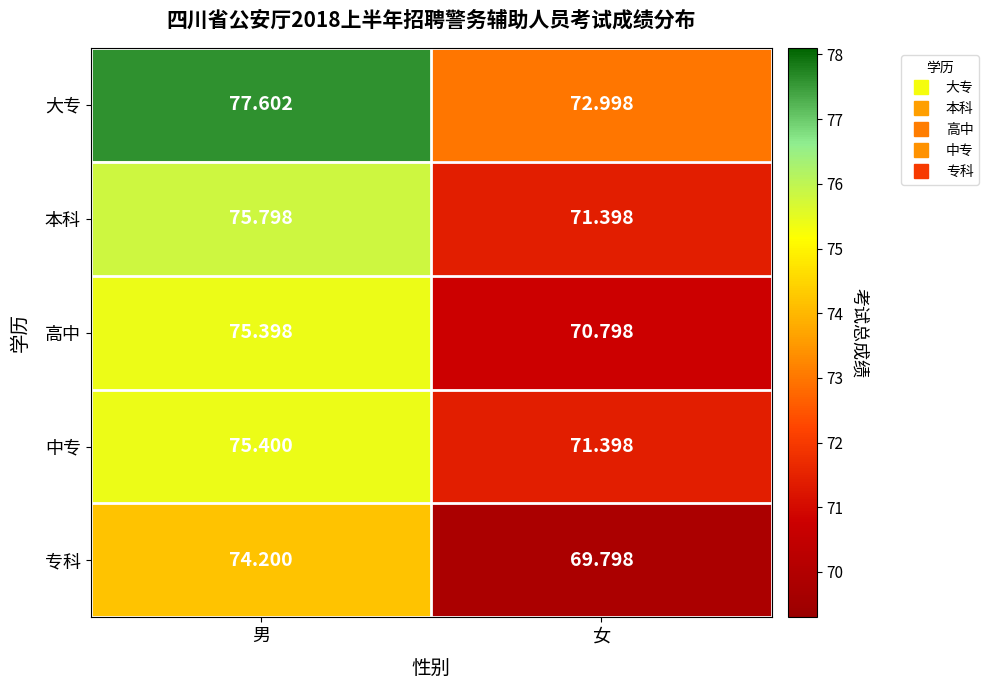

Which label corresponds to the smallest value in the chart?

女